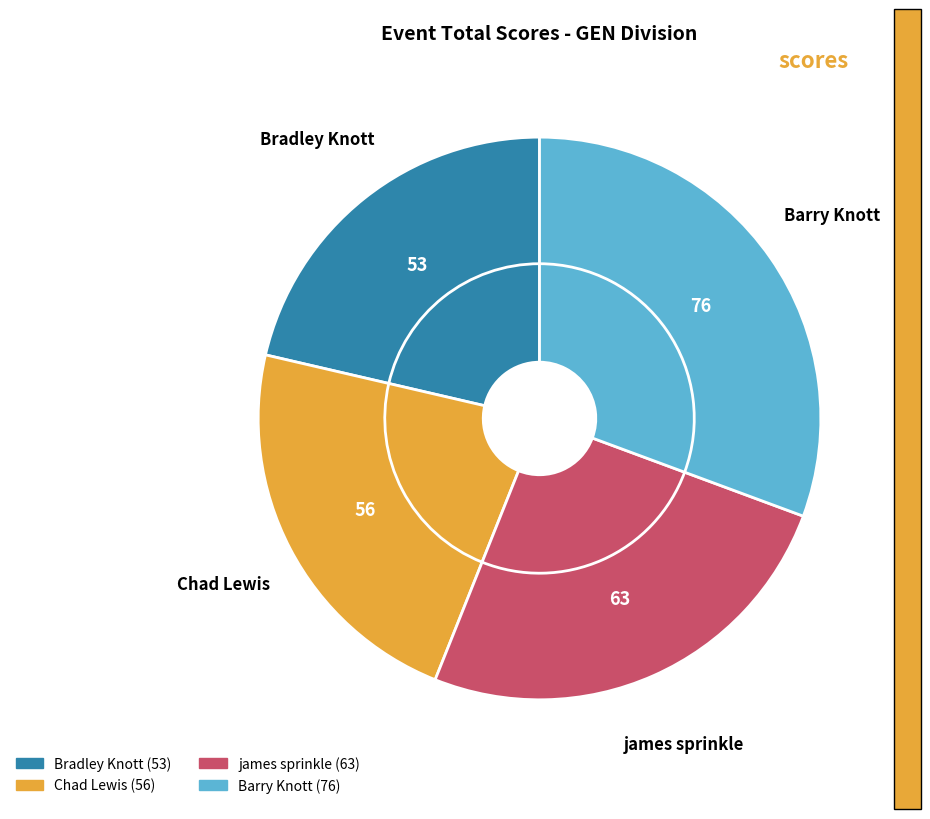

What percentage is NOT represented by Chad Lewis?

77.4%